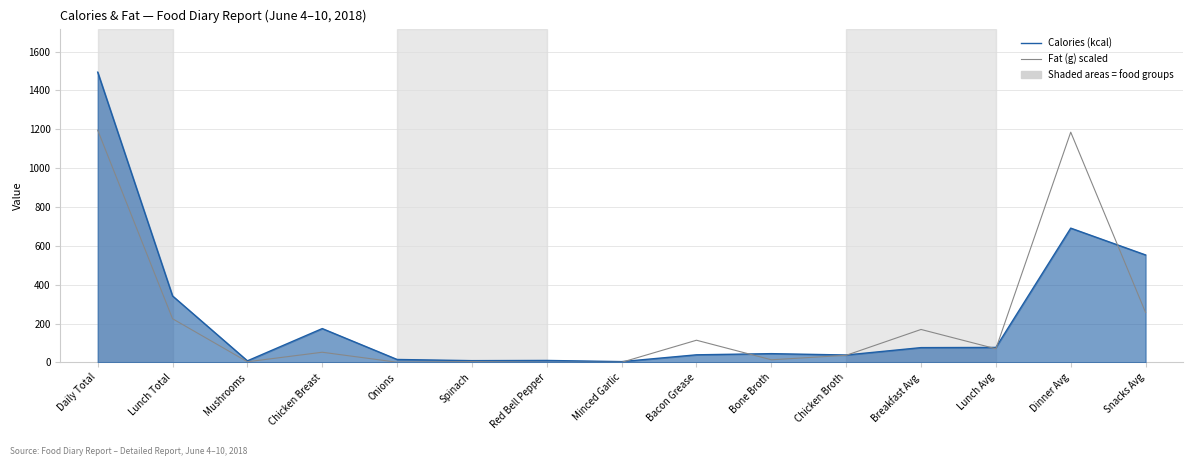

The Fat (g) scaled series shows 114.0 at Bacon Grease. True or false?

True